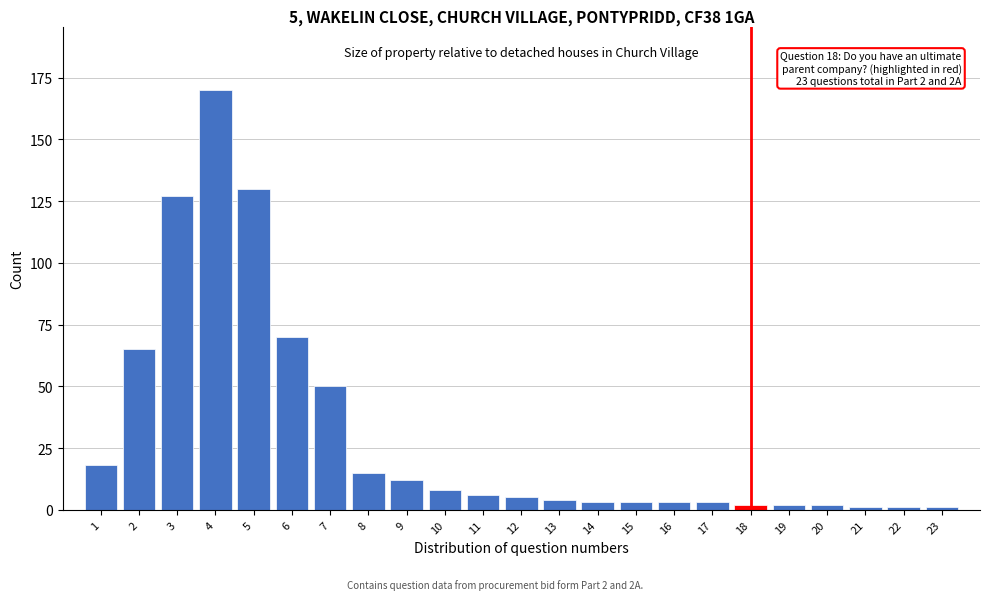

Reading left to right, extract all data points from this chart.

1=18	2=65	3=127	4=170	5=130	6=70	7=50	8=15	9=12	10=8	11=6	12=5	13=4	14=3	15=3	16=3	17=3	18=2	19=2	20=2	21=1	22=1	23=1